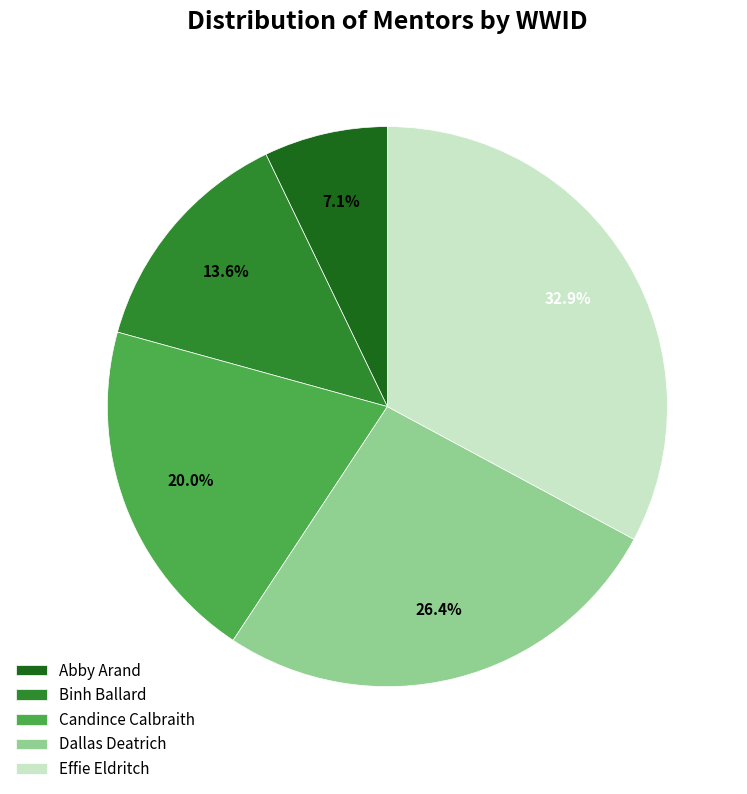

To the nearest percent, what is the combined percentage of Binh Ballard and Effie Eldritch?

46%